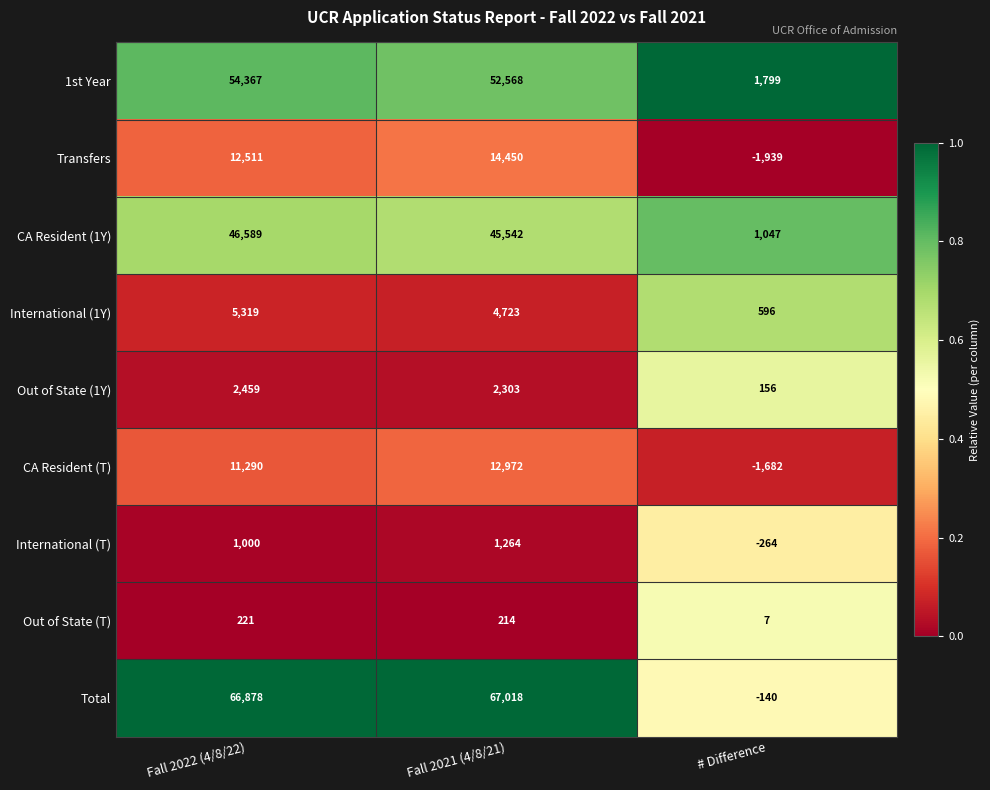

Count the number of data series in this chart.

9